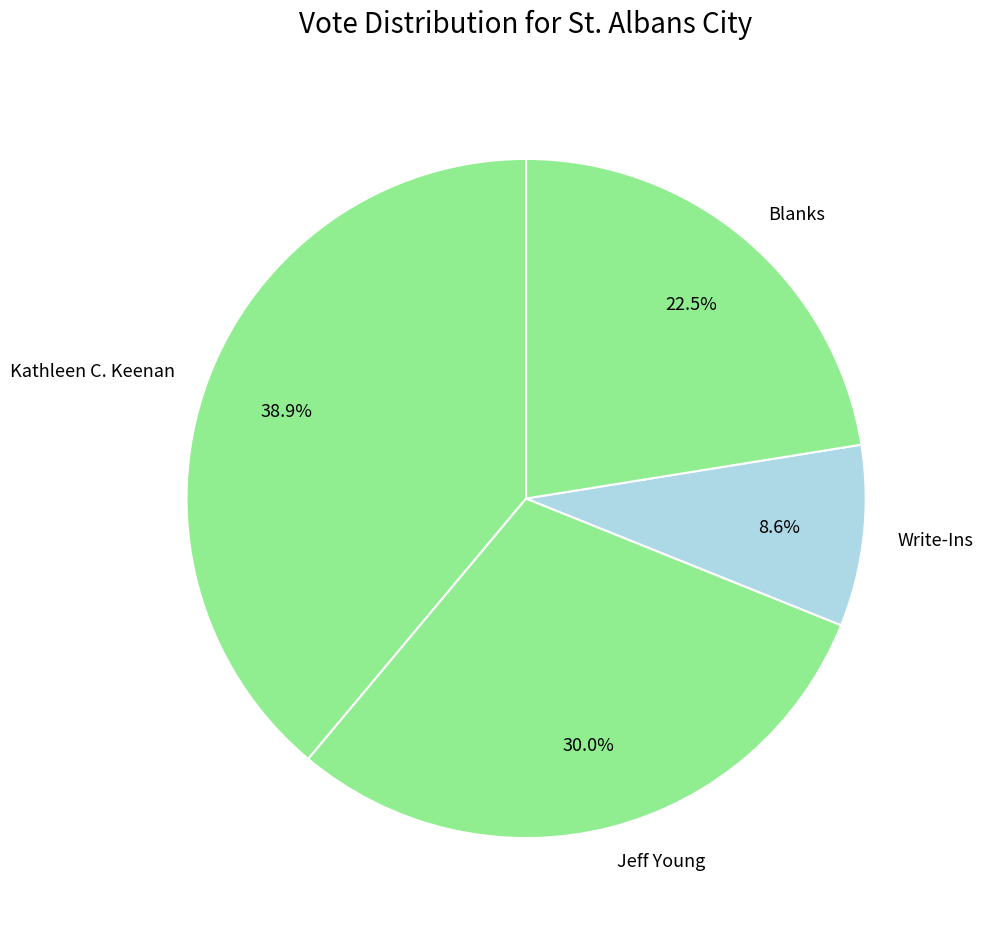

Which slice is the largest?

Kathleen C. Keenan